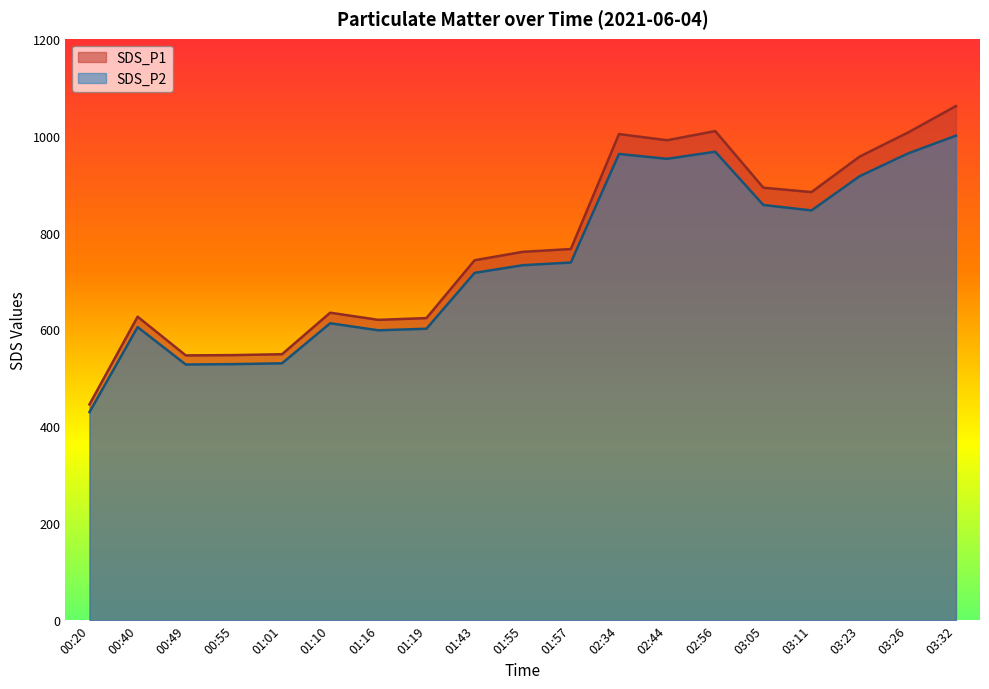

What is the total value across all series at 02:56?

1976.2